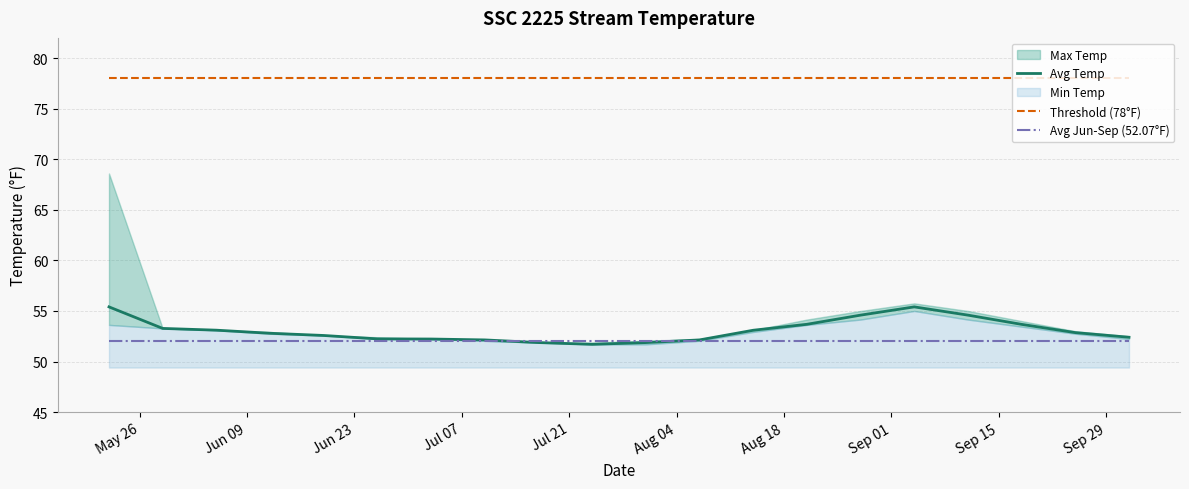

True or false: Threshold (78°F) and Avg Temp intersect in this chart.

False